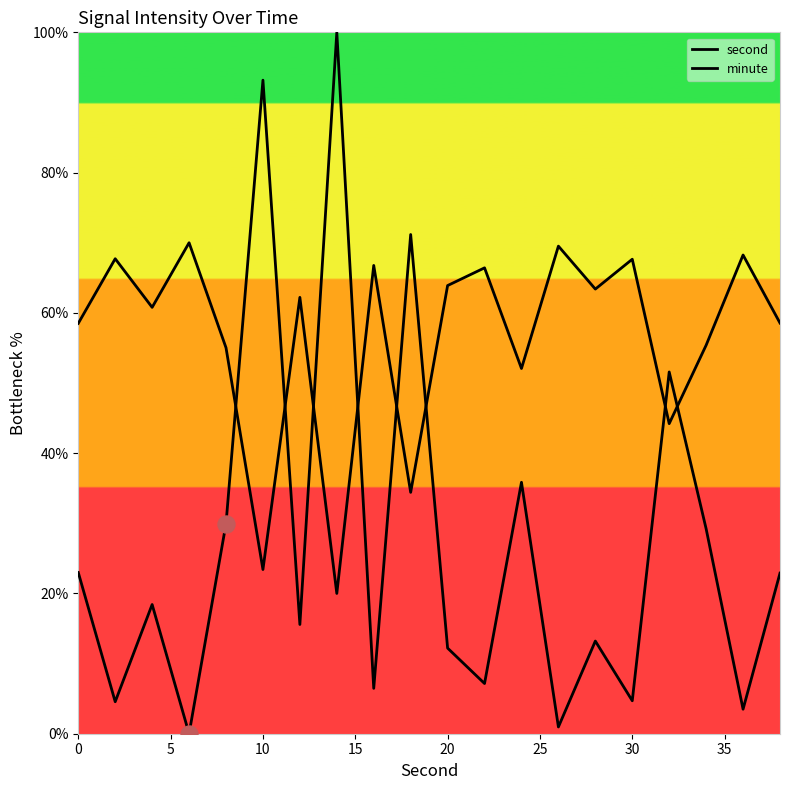

At how many categories does at least one series exceed 47?

20